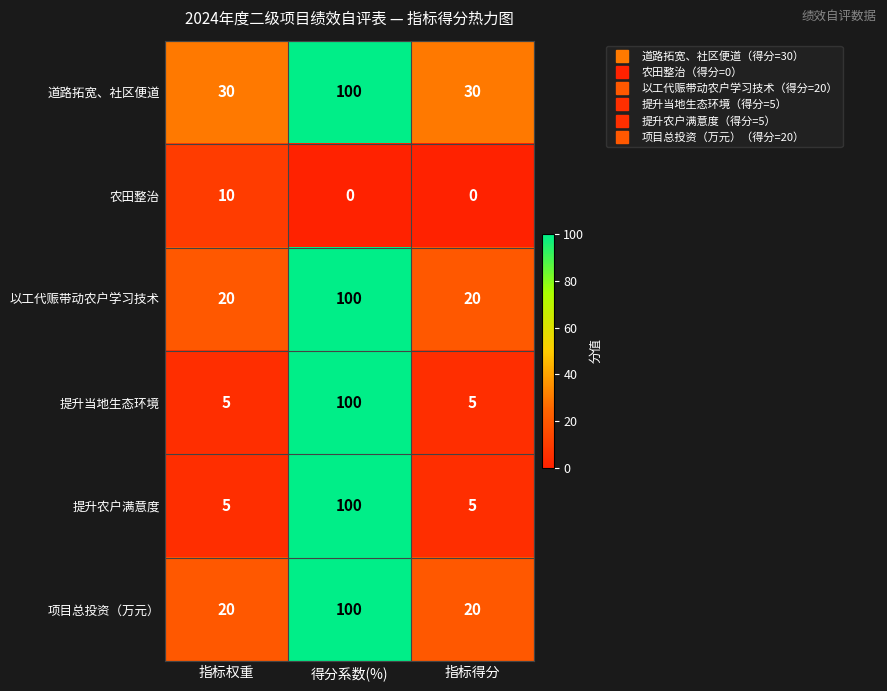

What is the maximum value shown in the chart?

100